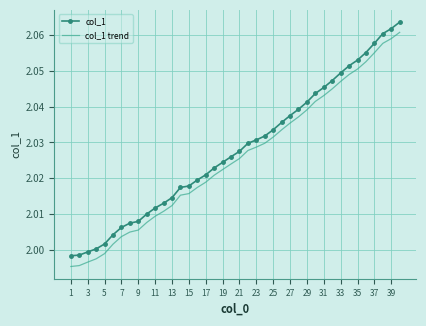

Rank the series by their average value, from lowest to highest.

col_1 trend, col_1